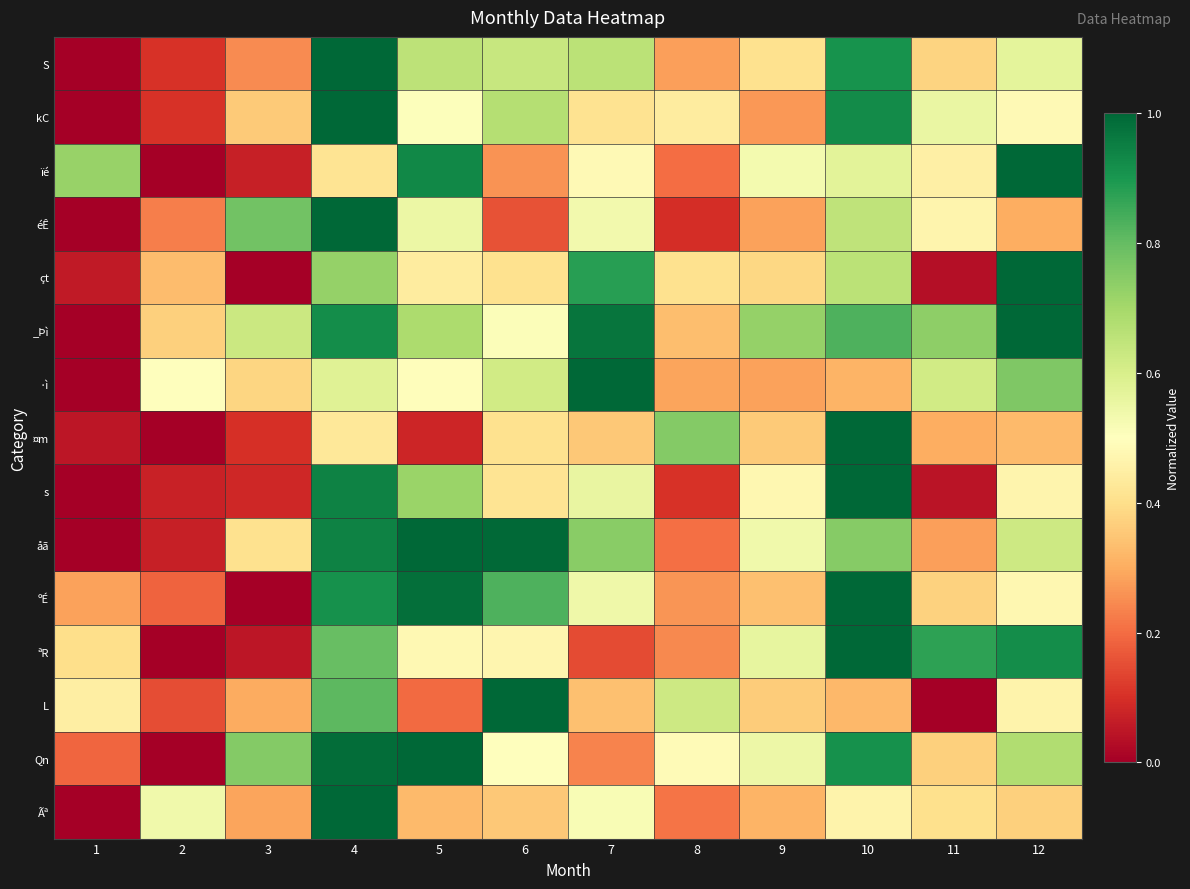

Count the number of categories in the chart.

12